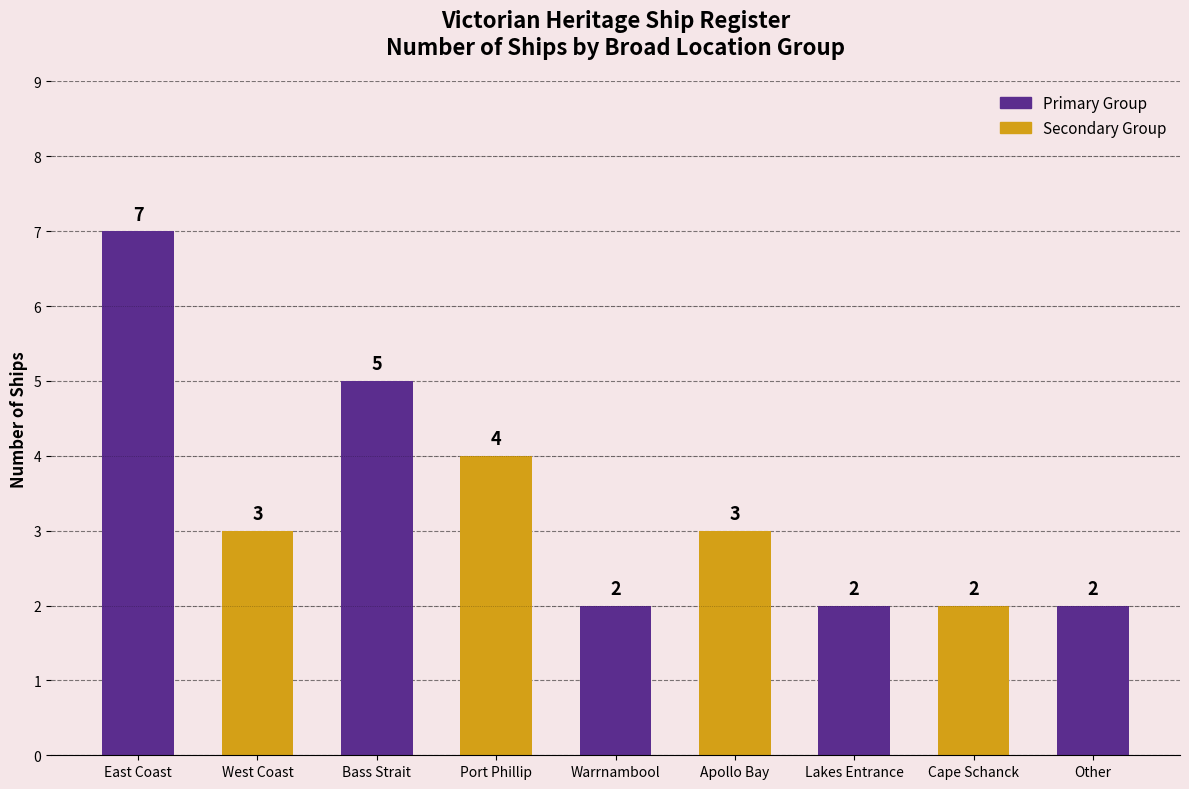

Count the number of data series in this chart.

1